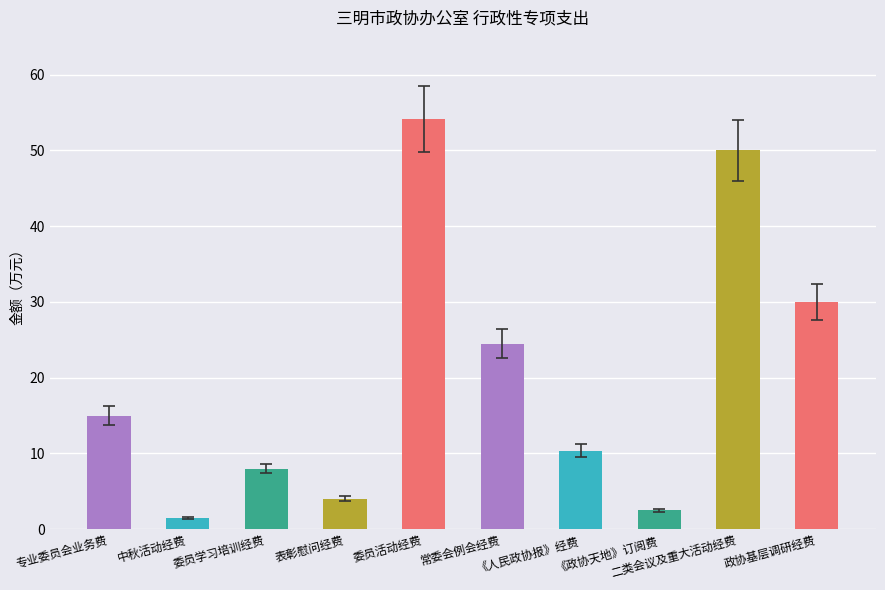

The value at 常委会例会经费 is 24.5. True or false?

True